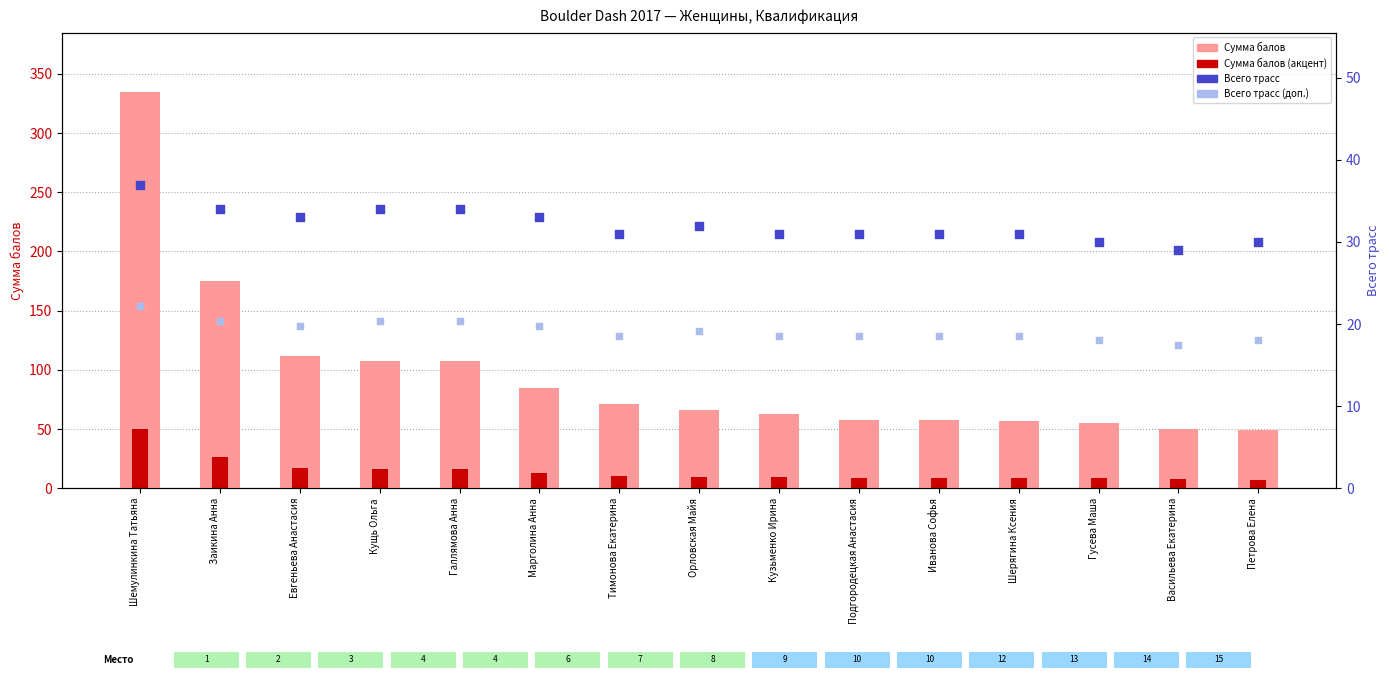

Which series has the largest total across all categories?

Сумма балов